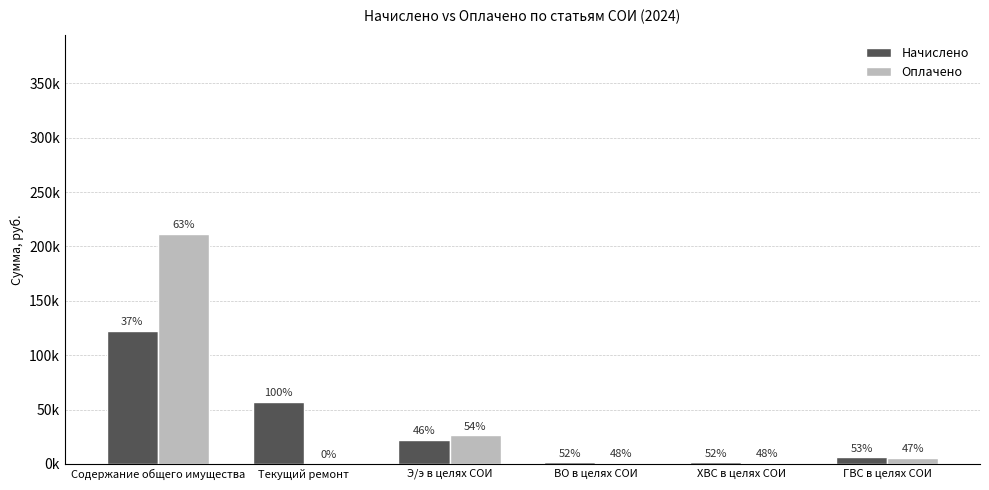

What is the spread (max minus min) of values at ГВС в целях СОИ?

646.3